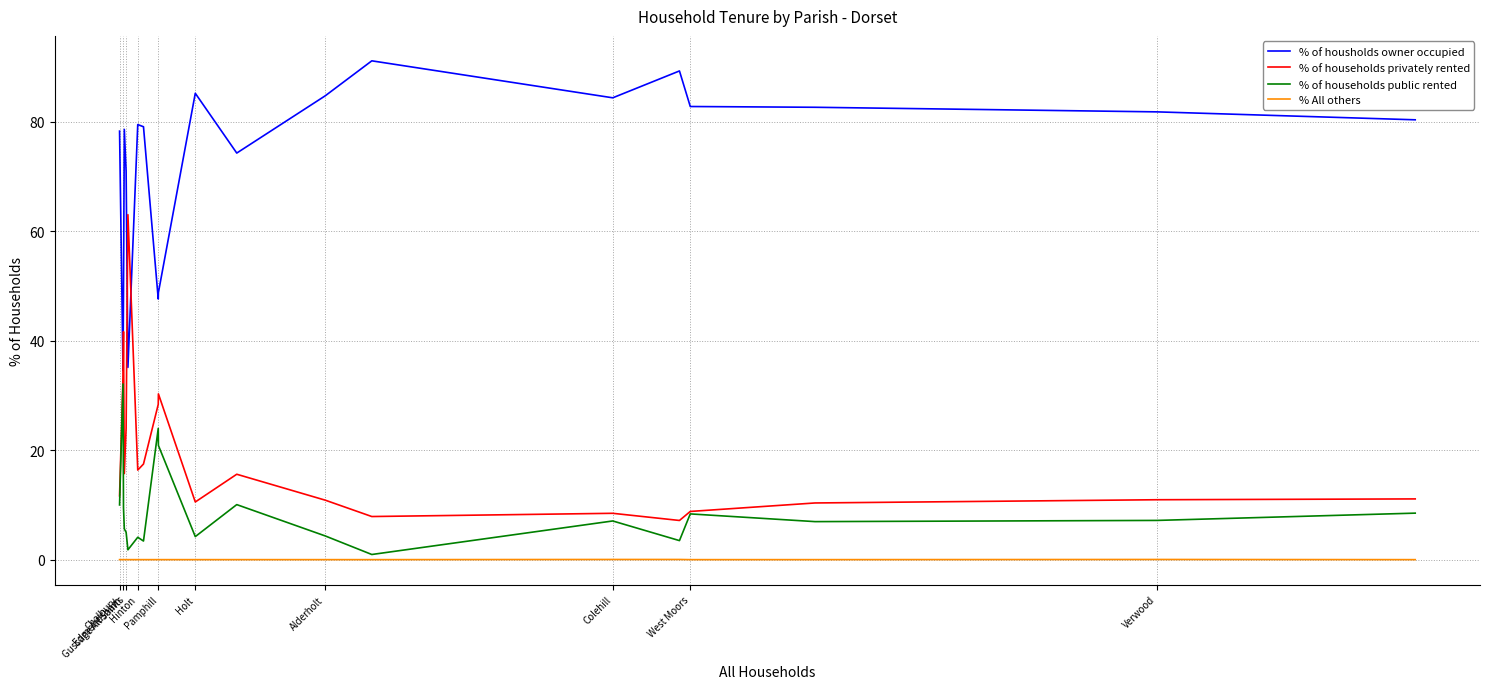

Rank the series by their maximum value, from highest to lowest.

% of housholds owner occupied, % of households privately rented, % of households public rented, % All others